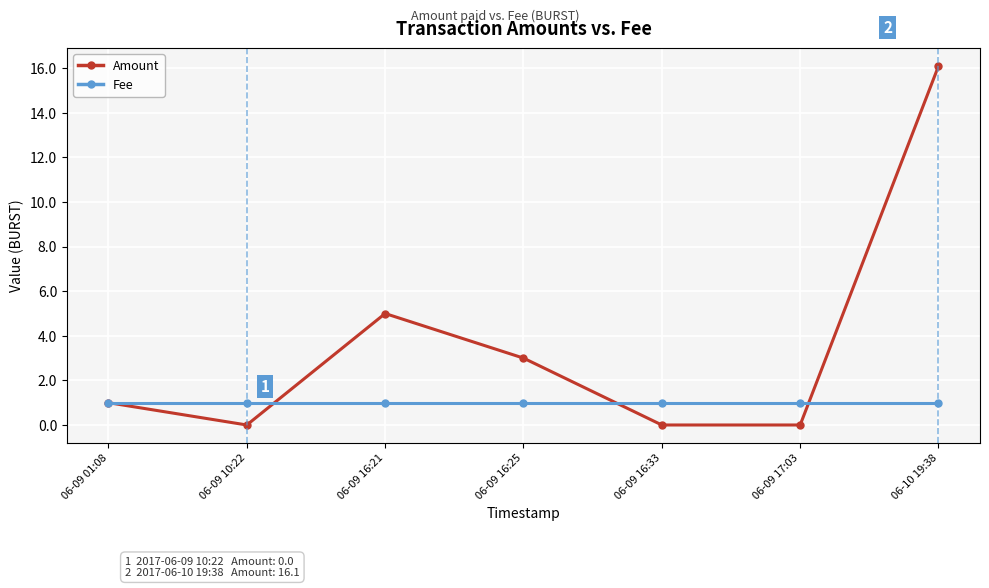

Rank the series by their maximum value, from highest to lowest.

Amount, Fee